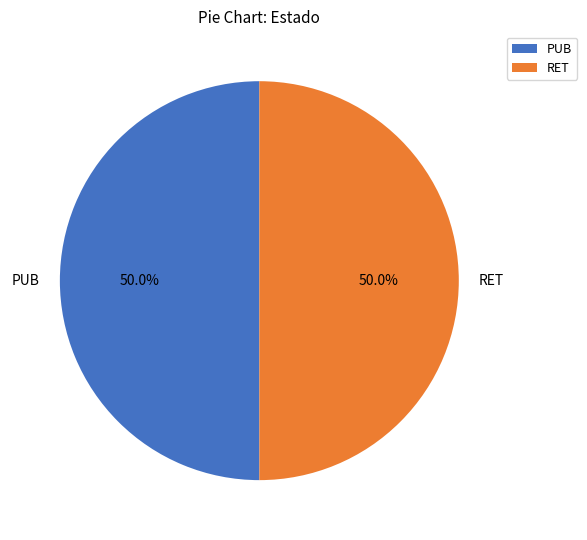

What portion of the pie excludes RET?

50.0%